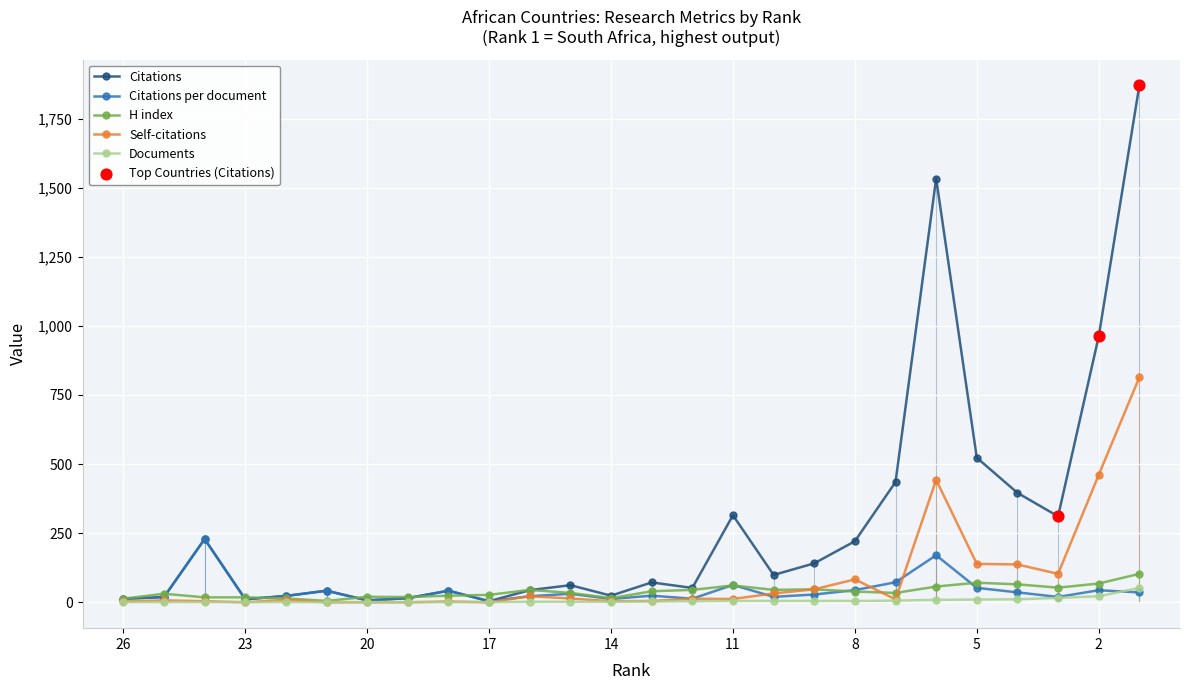

At how many categories does at least one series exceed 201?

10